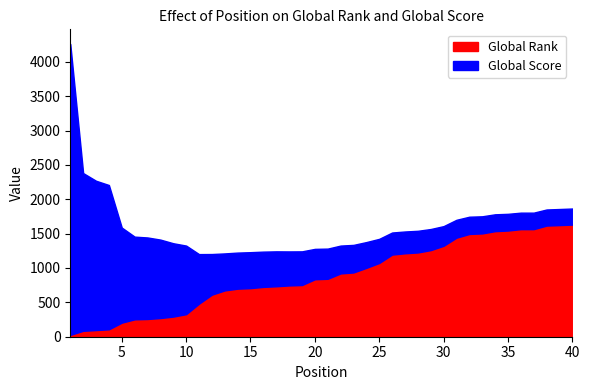

Where is Global Score nearest to the value 2233?

3